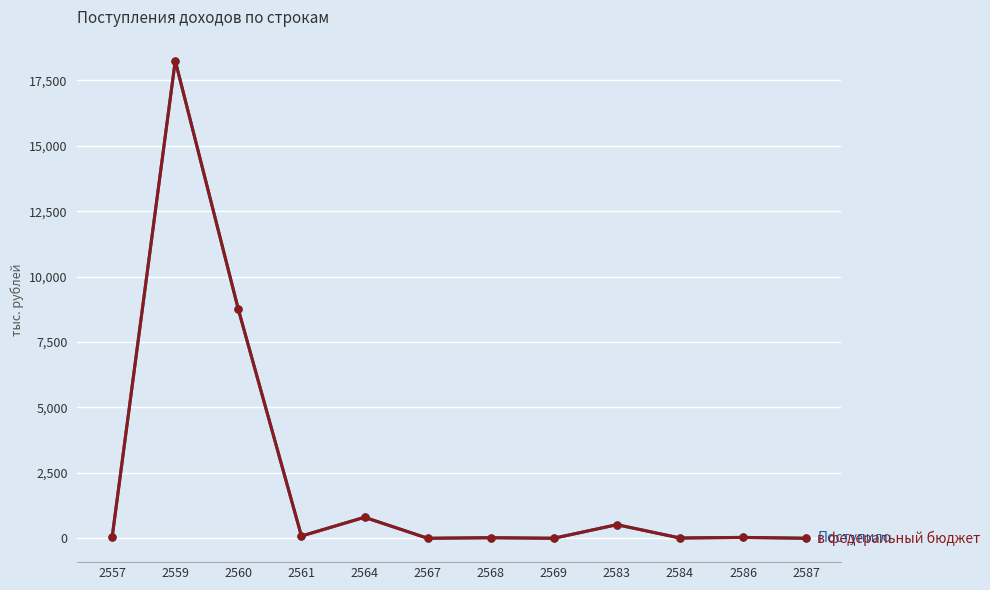

At which category is the sum across all series the highest?

2559